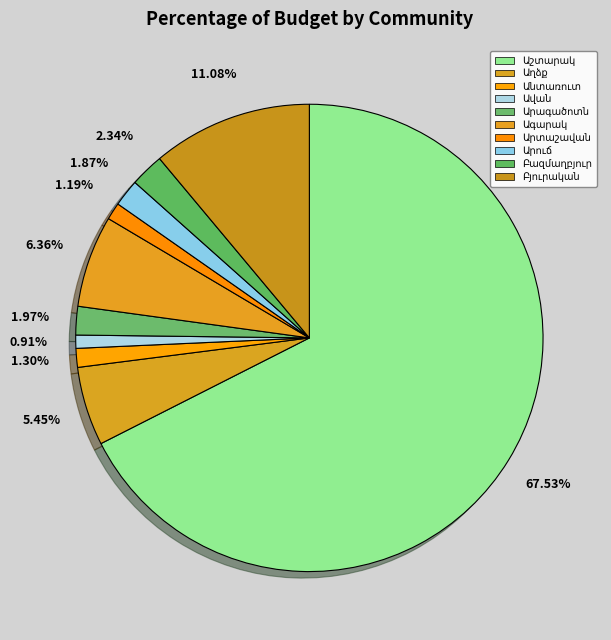

How many segments does this pie chart have?

10